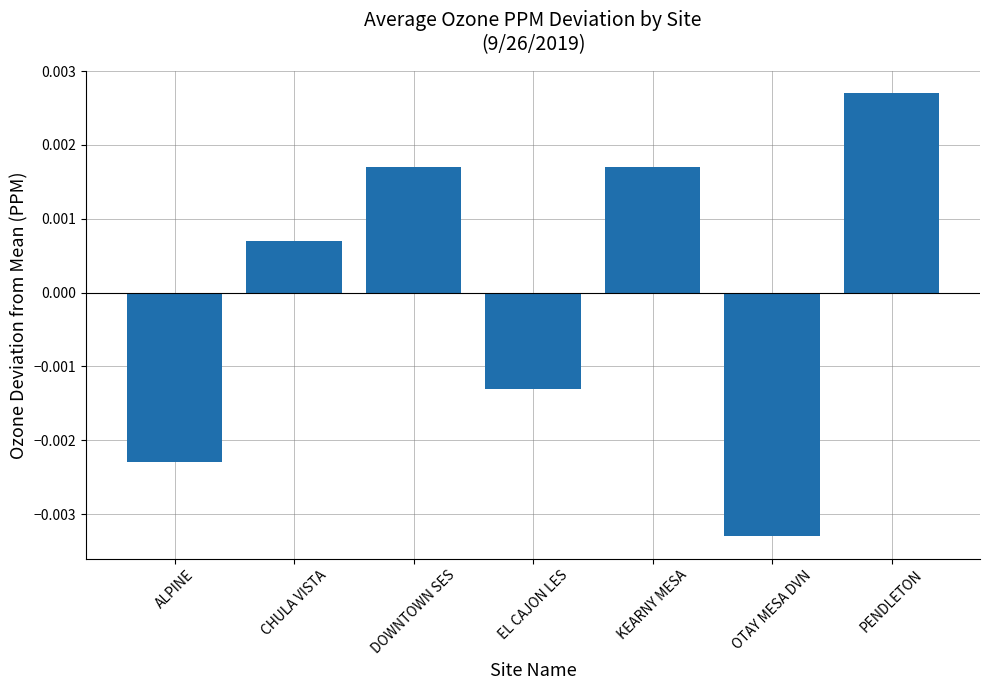

At which label is the value closest to 0?

CHULA VISTA